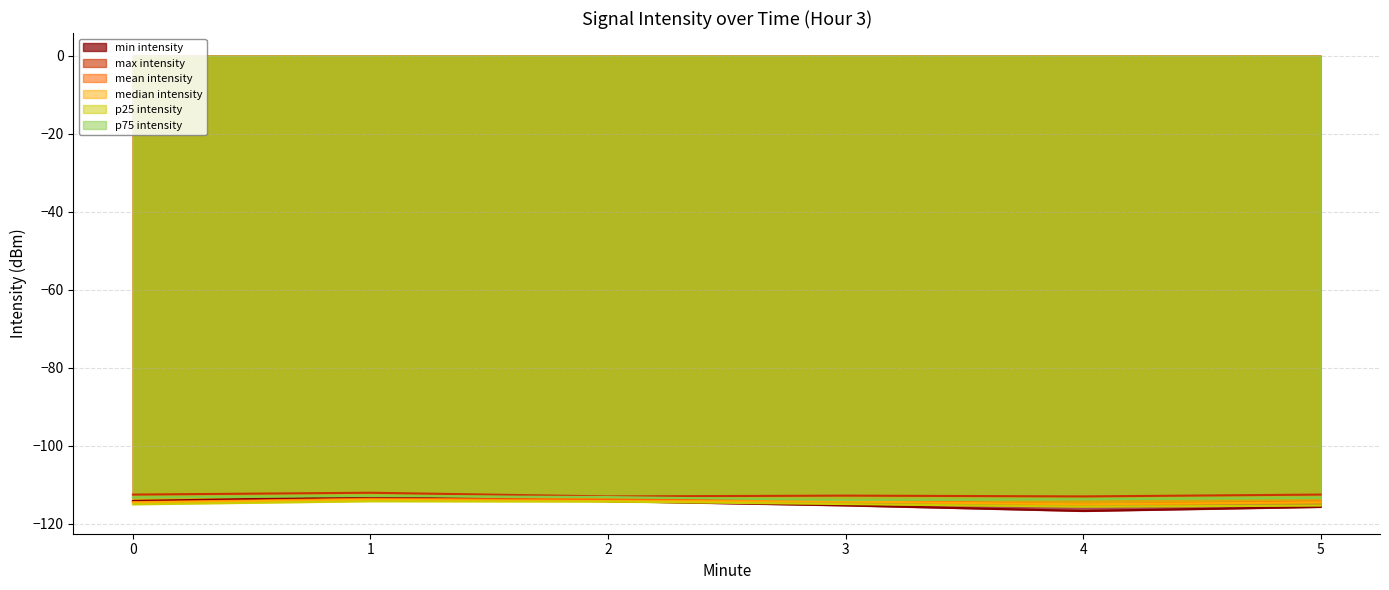

What is the average value of the mean intensity series?

-114.3